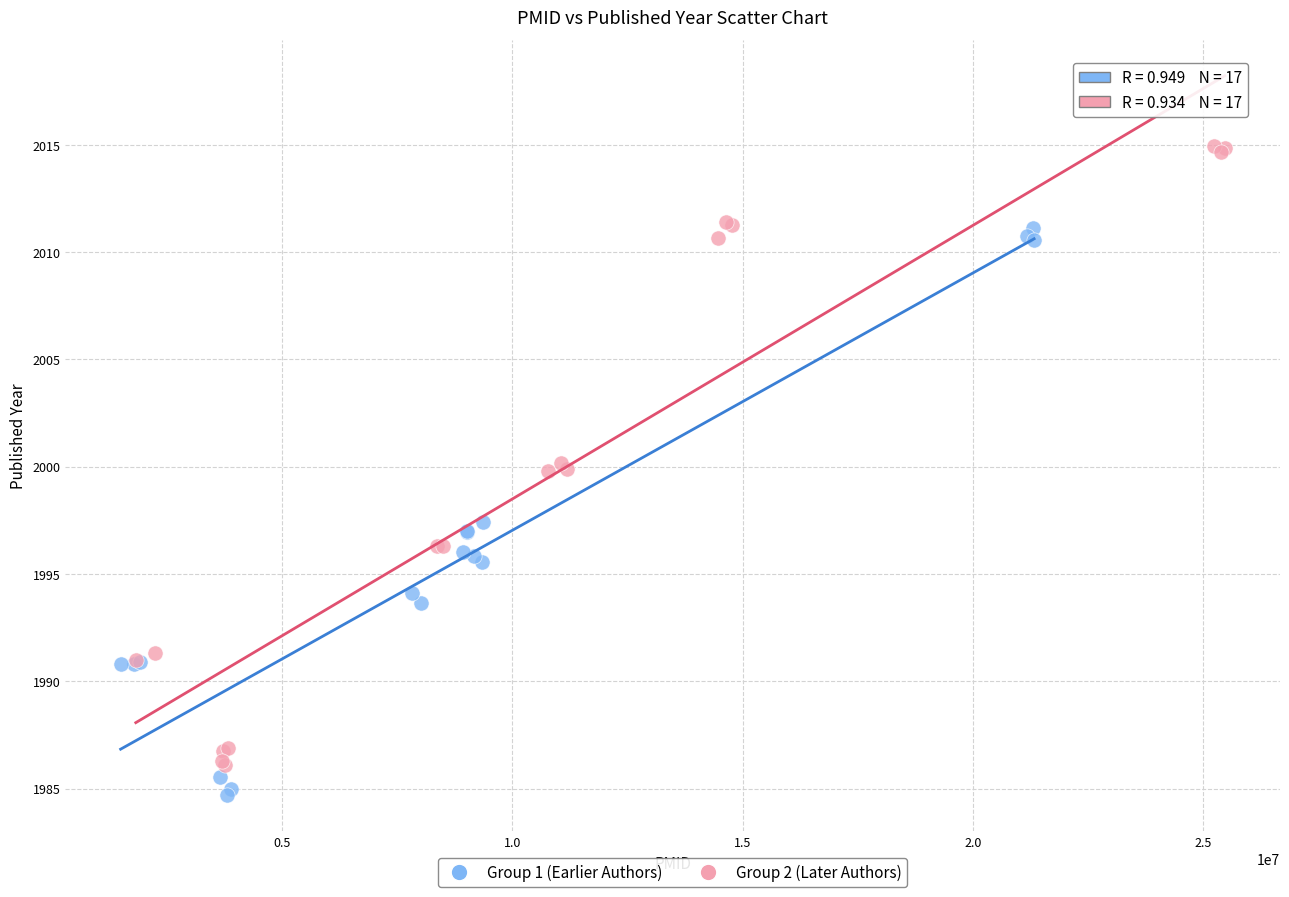

Which series has the largest Y range (max minus min)?

Group 2 (Later Authors)